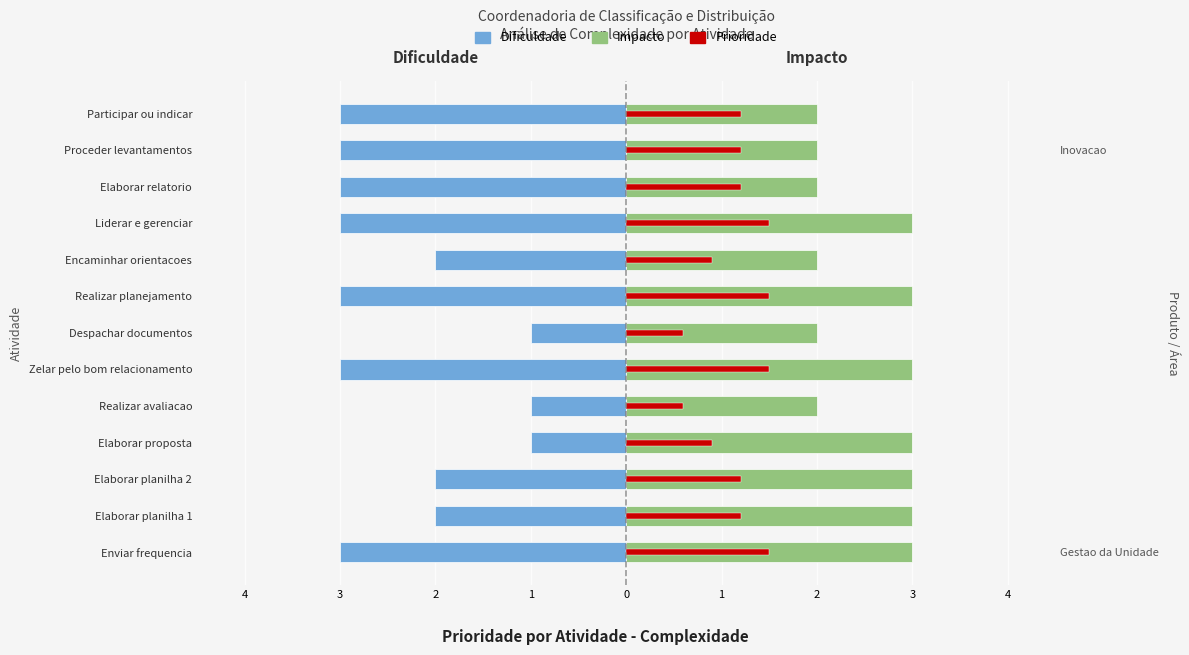

Is the value of Prioridade at Proceder levantamentos greater than the value of Impacto at Realizar avaliacao?

No